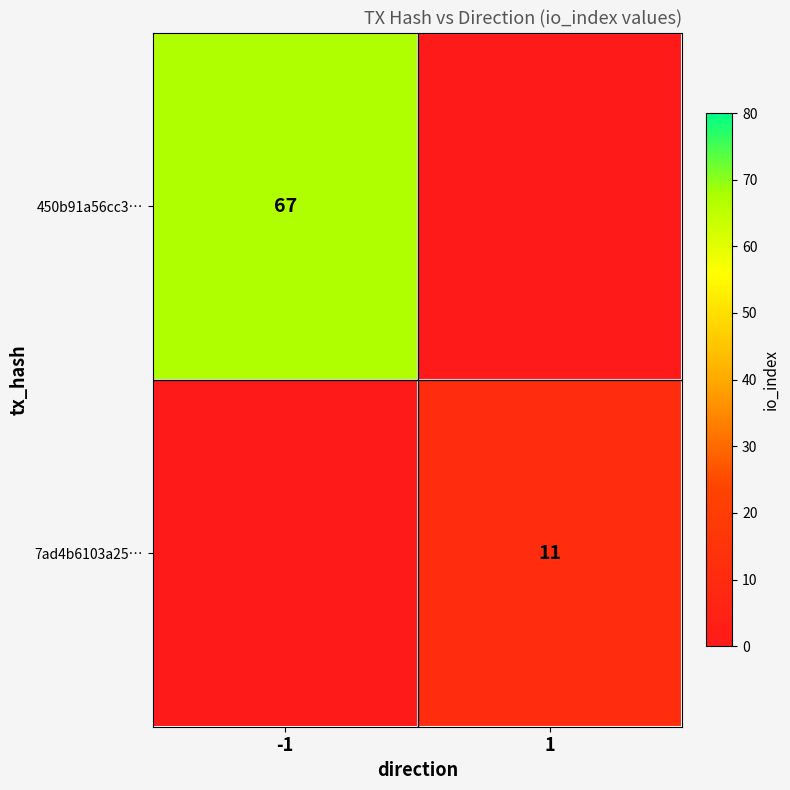

Is it true that 7ad4b6103a25… equals 3 at 1?

False